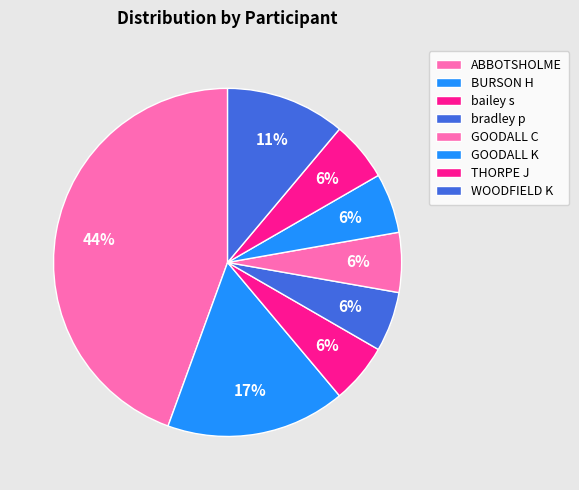

What is the largest slice in the pie chart?

ABBOTSHOLME